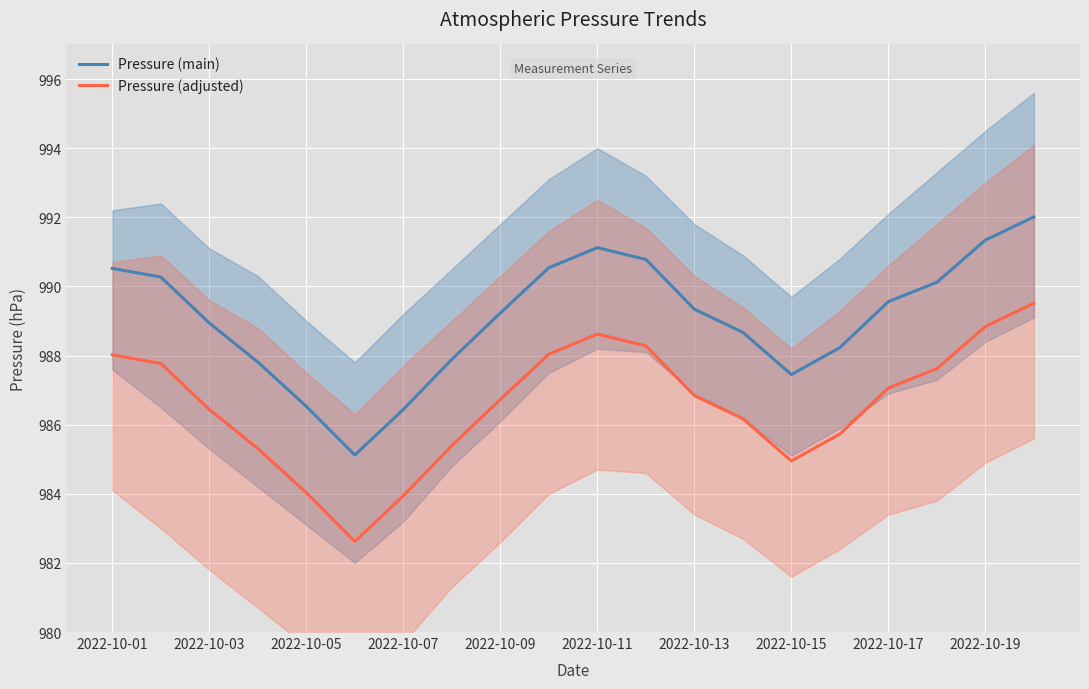

Does the chart display data point markers on the line(s)?

No